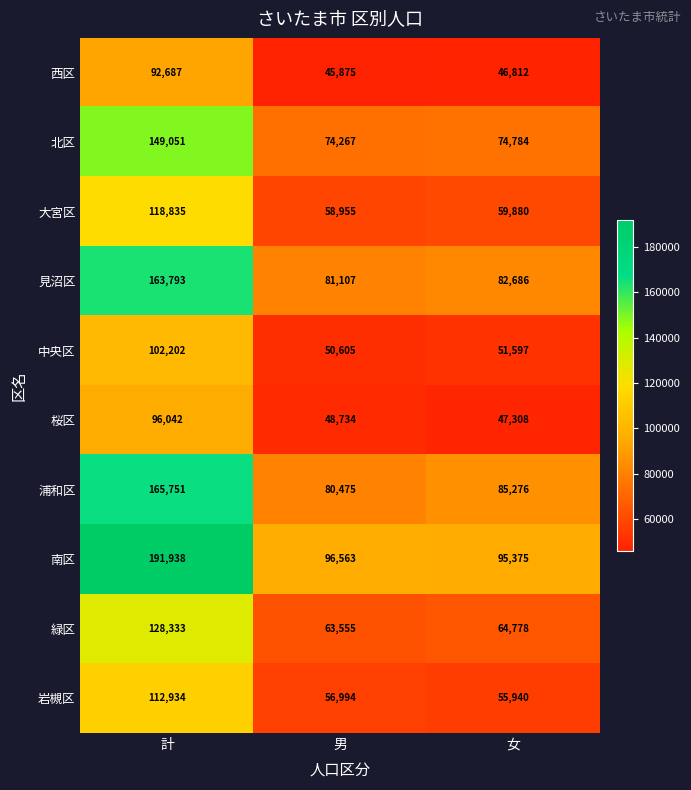

Where does the 西区 series first go above 46812?

計